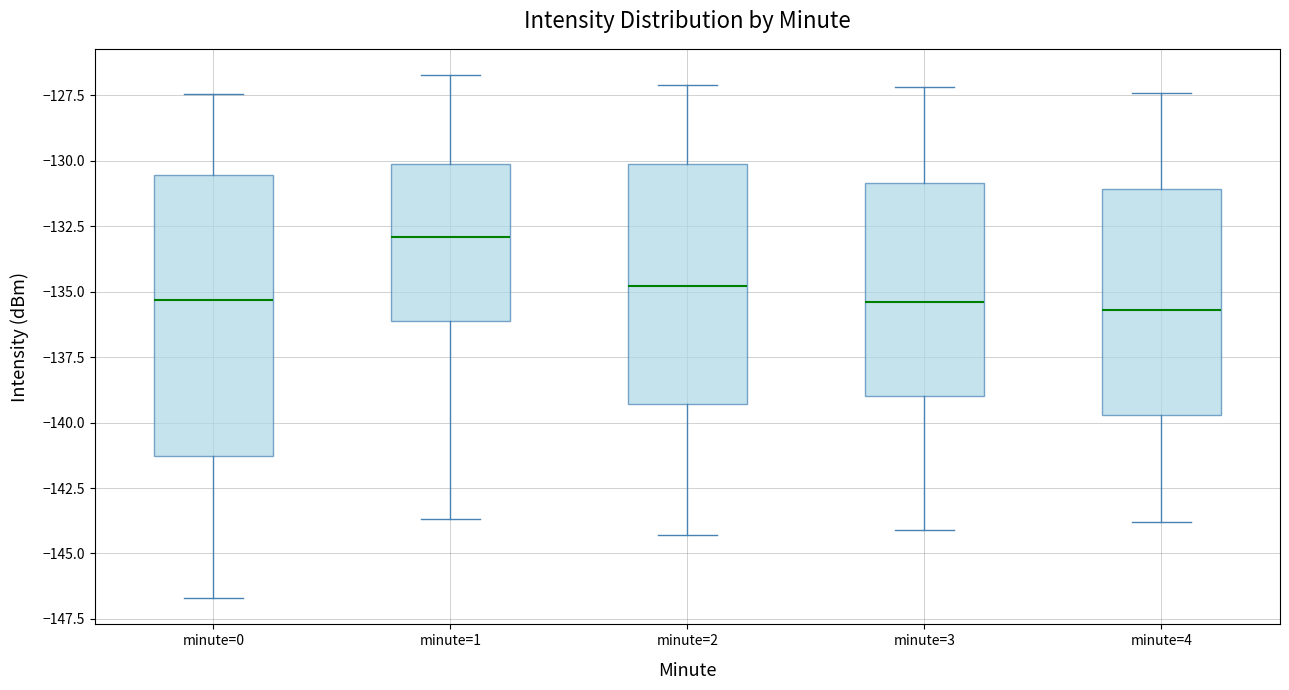

Reading left to right, transcribe this box plot: for each box, give where its median line is, the range the box spans, and where its two whiskers end, as read against the y-axis. The values are not printed on the chart, so give them approximately, as read against the axis.

minute=0: median -135.5, box -141.5 to -130.5, whiskers -146.5 to -127.5
minute=1: median -133.0, box -136.0 to -130.0, whiskers -143.5 to -126.5
minute=2: median -135.0, box -139.5 to -130.0, whiskers -144.5 to -127.0
minute=3: median -135.5, box -139.0 to -131.0, whiskers -144.0 to -127.0
minute=4: median -135.5, box -139.5 to -131.0, whiskers -144.0 to -127.5